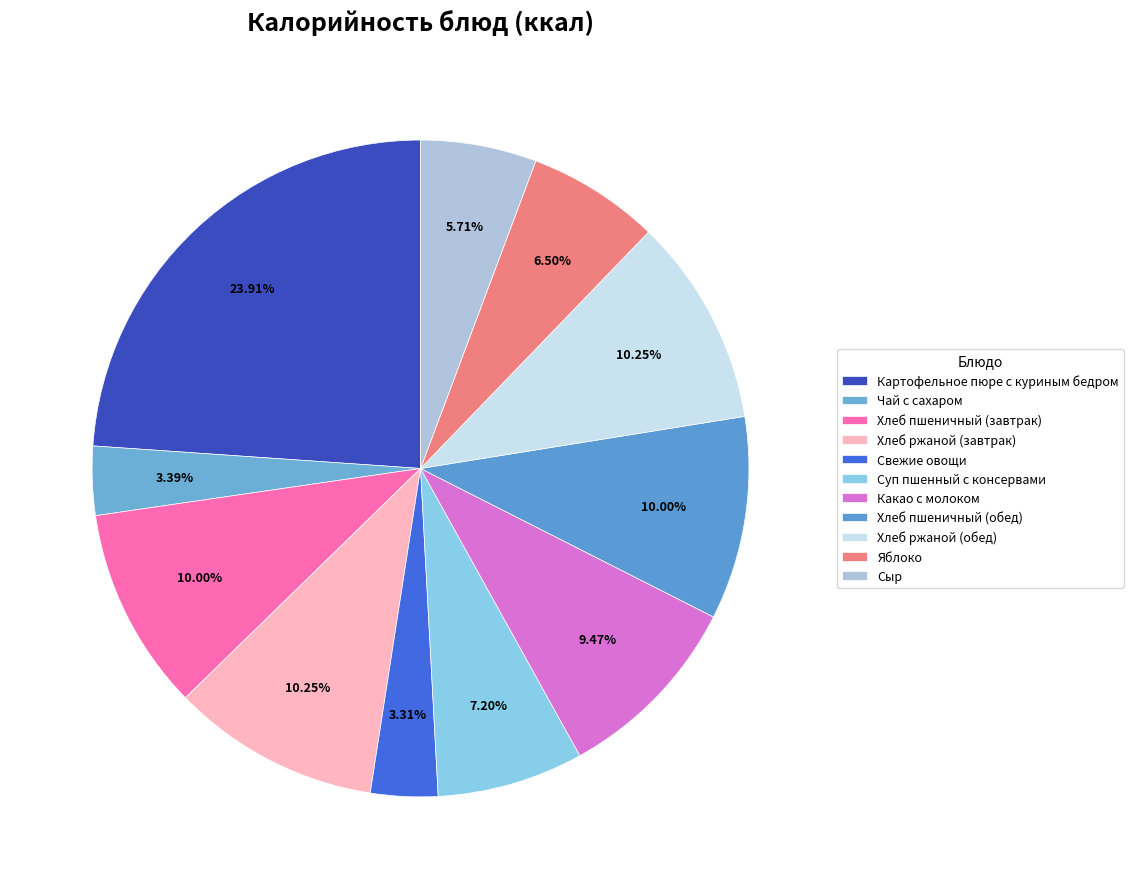

What percentage do Хлеб ржаной (обед) and Яблоко together represent?

16.8%